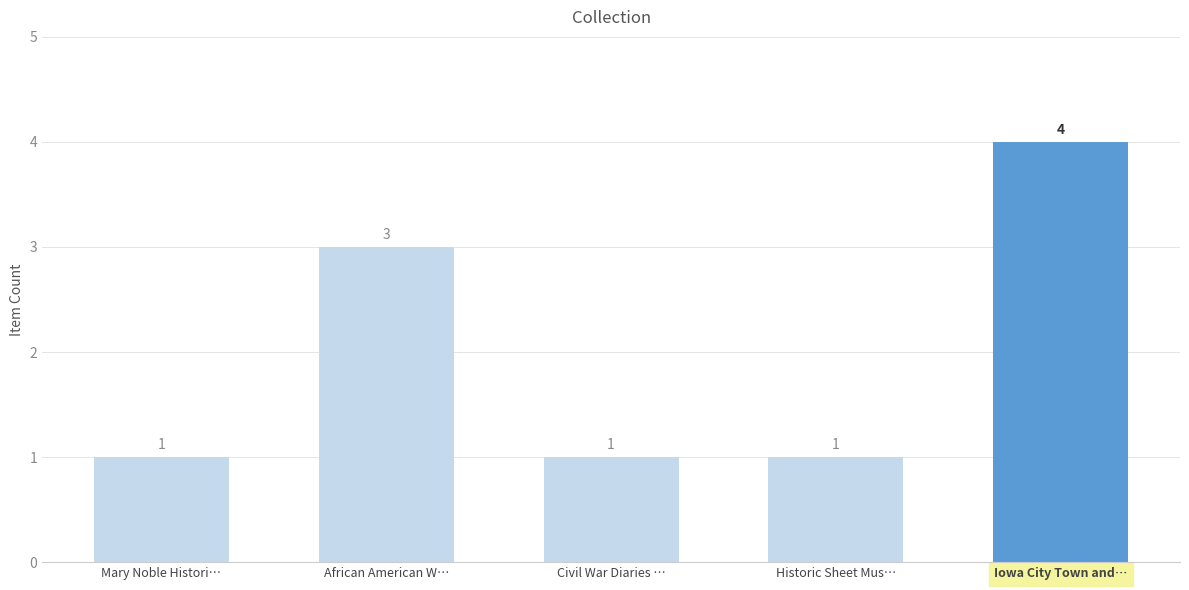

Reading right to left, list all the values displayed in this chart.

4	1	1	3	1